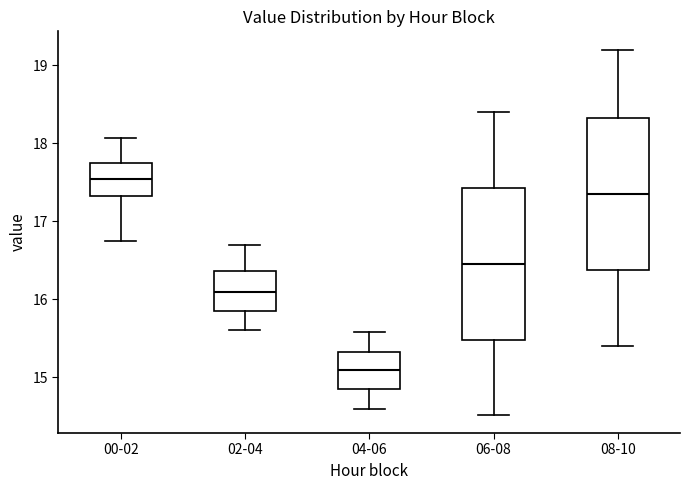

Where does the median line of the box for 06-08 sit on the y-axis? The values are not printed on the chart, so give them approximately, as read against the axis.

16.5